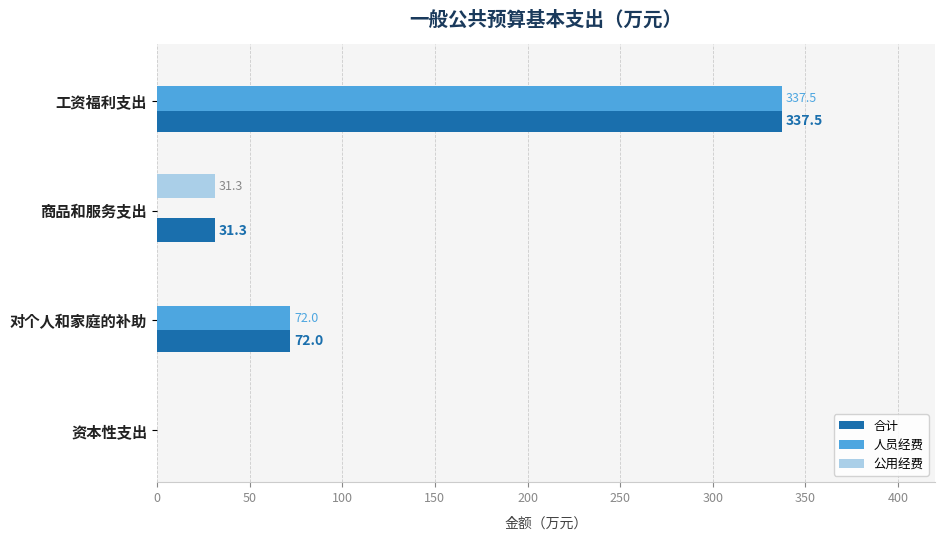

Which series changed the most between 商品和服务支出 and 对个人和家庭的补助?

人员经费